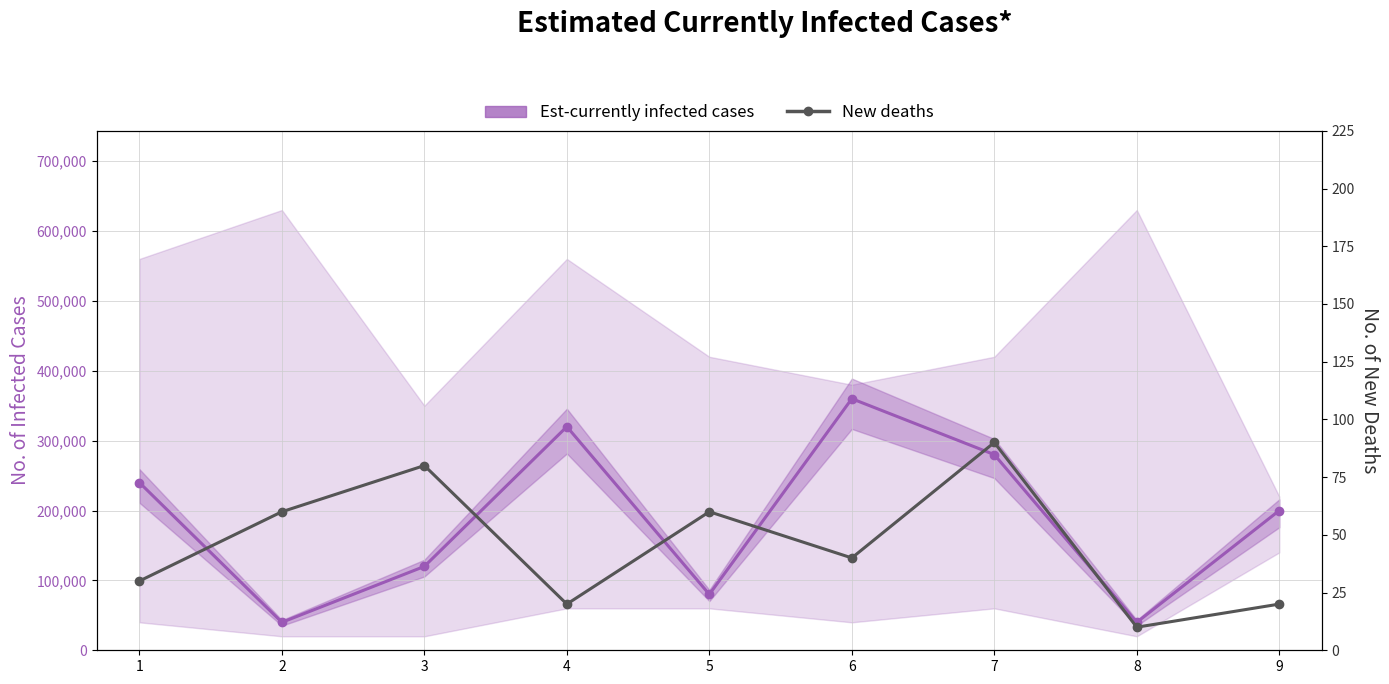

How many data points does each series have?

9